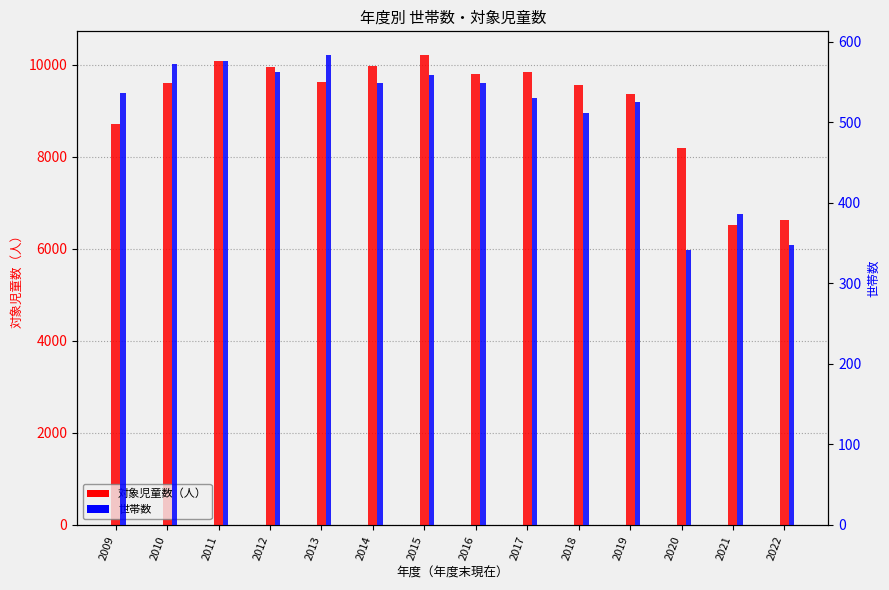

Reading left to right, what are all the values shown in this chart?

対象児童数（人）: 8716	9596	10075	9947	9616	9970	10211	9800	9833	9559	9354	8198	6520	6615
世帯数: 536	573	576	563	584	549	559	549	530	512	526	342	386	348